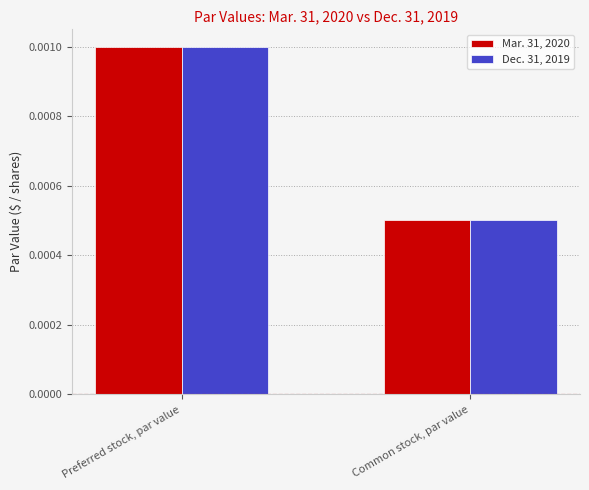

List the labels in order of Mar. 31, 2020 value, smallest first.

Common stock, par value, Preferred stock, par value